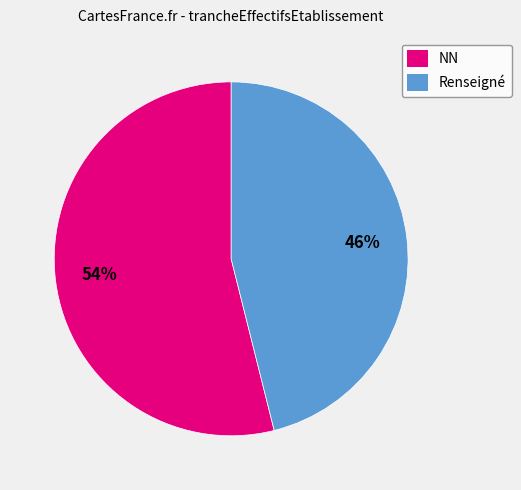

How many slices are in this pie chart?

2